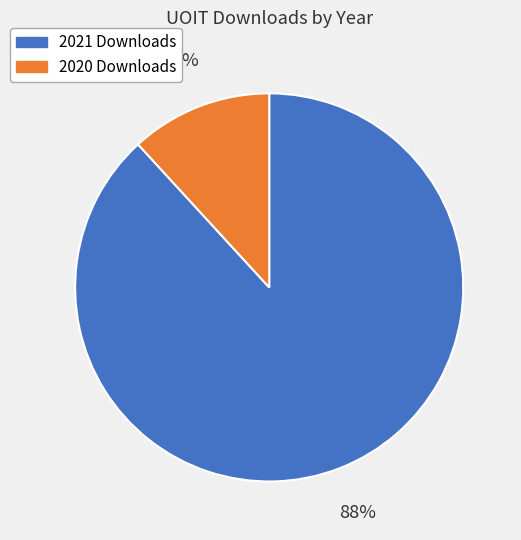

To the nearest percent, what is the average slice percentage?

50%